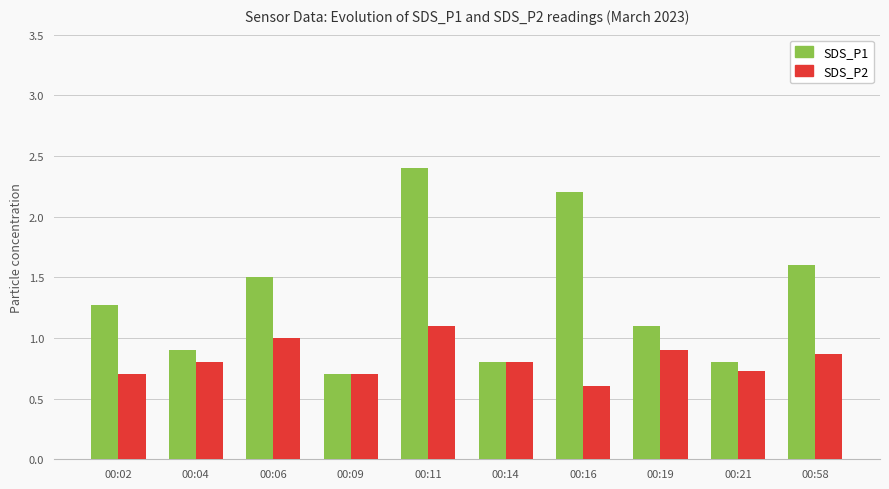

Is the value of SDS_P2 at 00:21 greater than the value of SDS_P1 at 00:21?

No